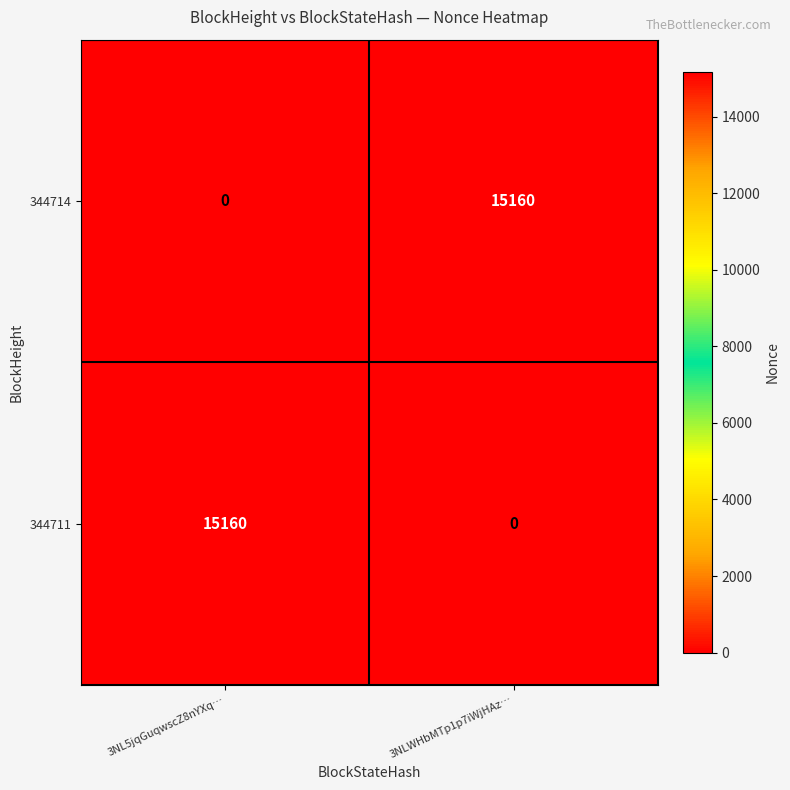

At how many categories does at least one series exceed 8310?

2